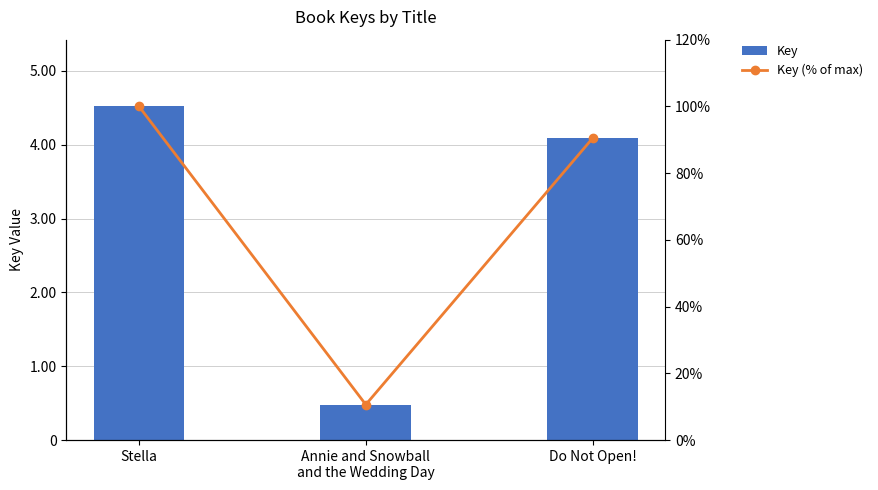

Rank the series by their average value, from highest to lowest.

Key, Key (% of max)